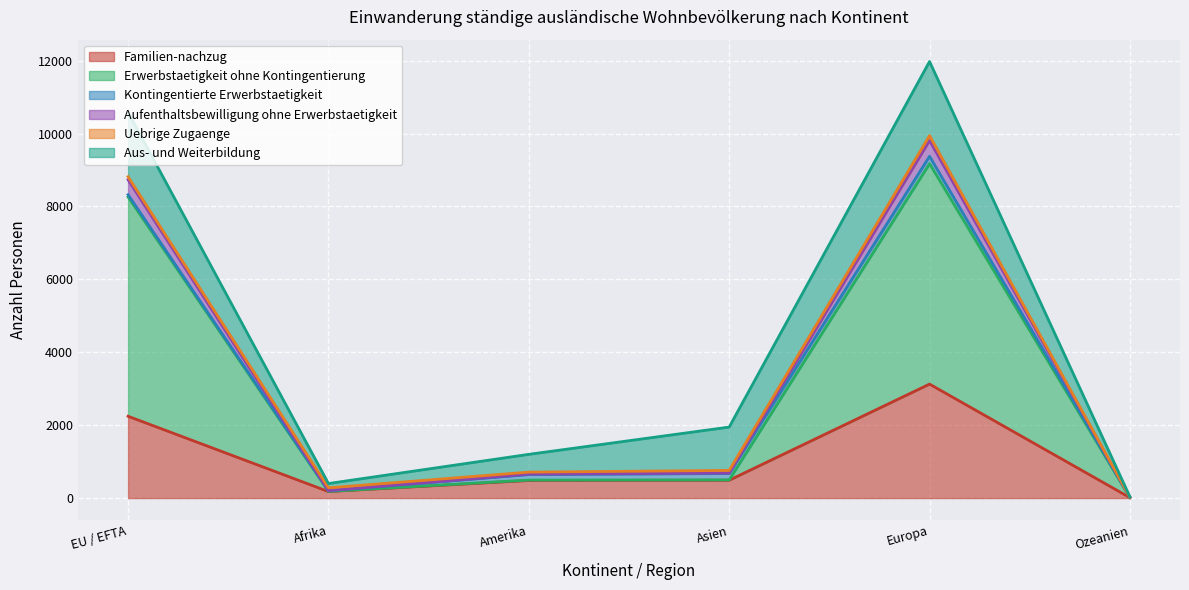

What is the maximum value for Familien-nachzug?

3127